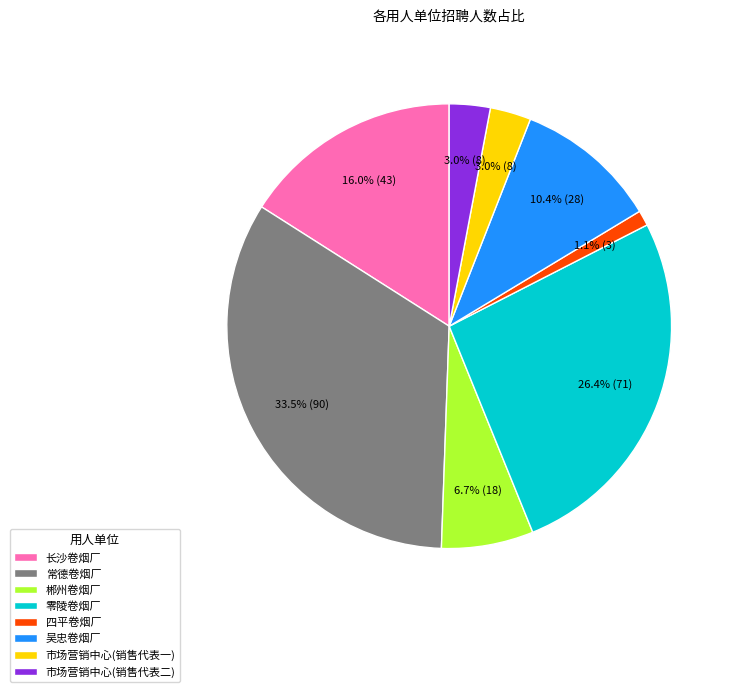

Count the number of slices in the pie.

8